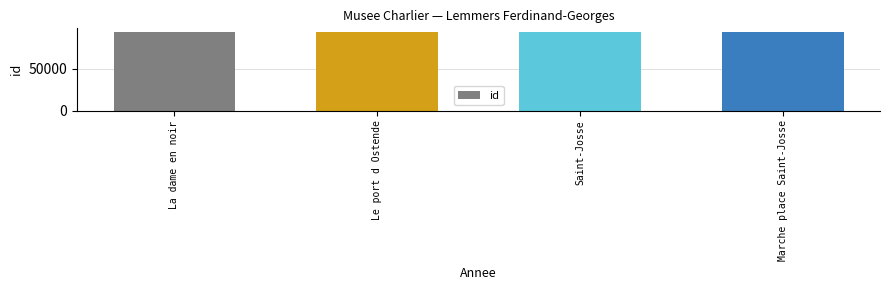

Is it true that the value at Le port d Ostende is 131336?

False